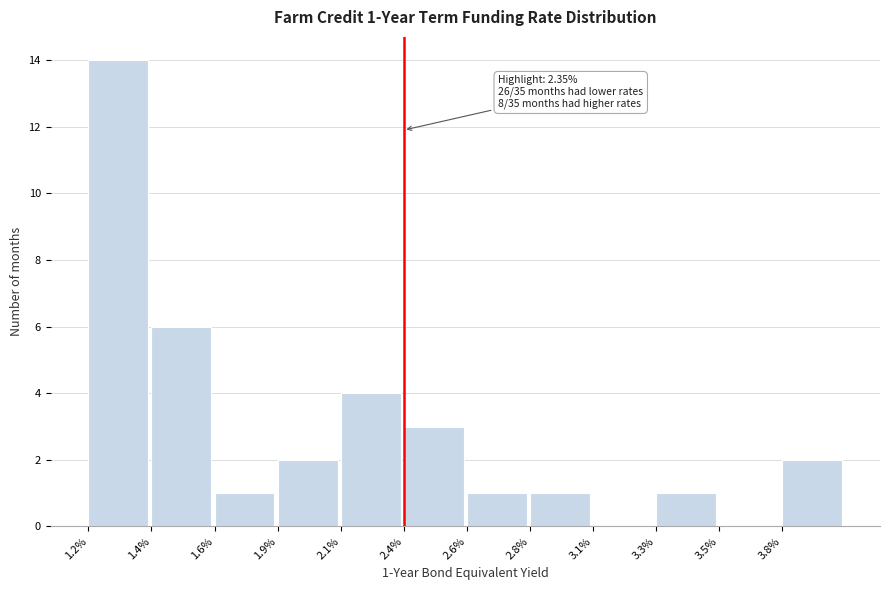

Reading left to right, list all the values displayed in this chart.

1.2%=14	1.4%=6	1.6%=1	1.9%=2	2.1%=4	2.4%=3	2.6%=1	2.8%=1	3.1%=0	3.3%=1	3.5%=0	3.8%=2